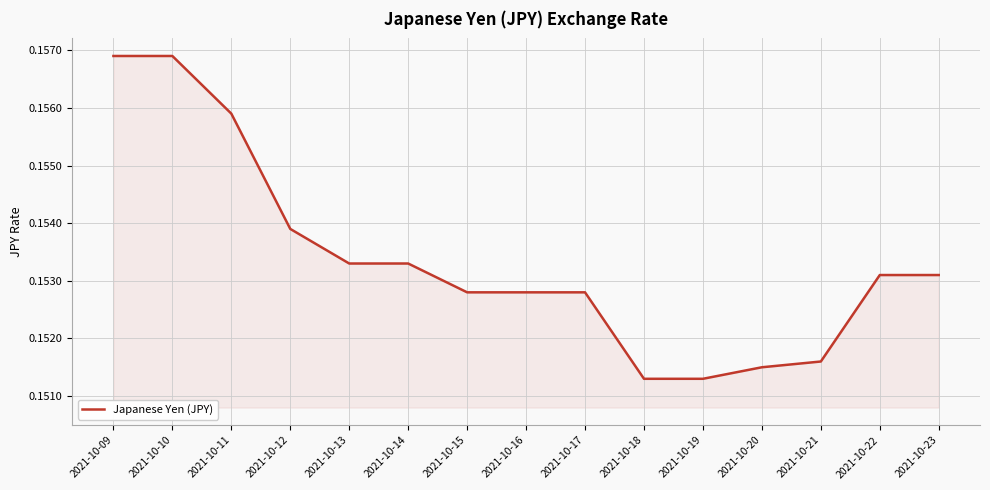

Between 2021-10-10 and 2021-10-11, which is larger?

2021-10-10